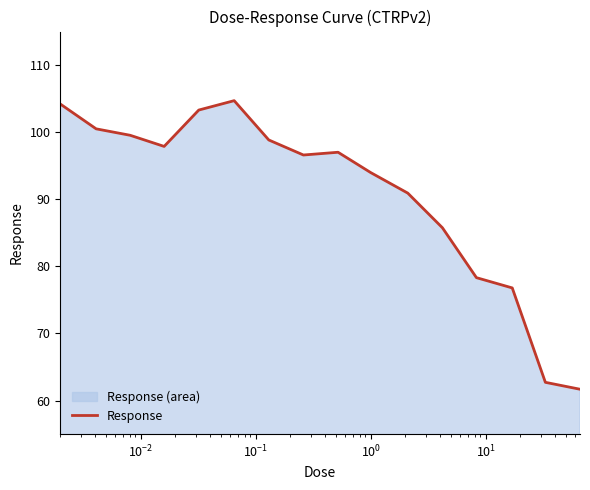

Does the chart have visible grid lines?

No